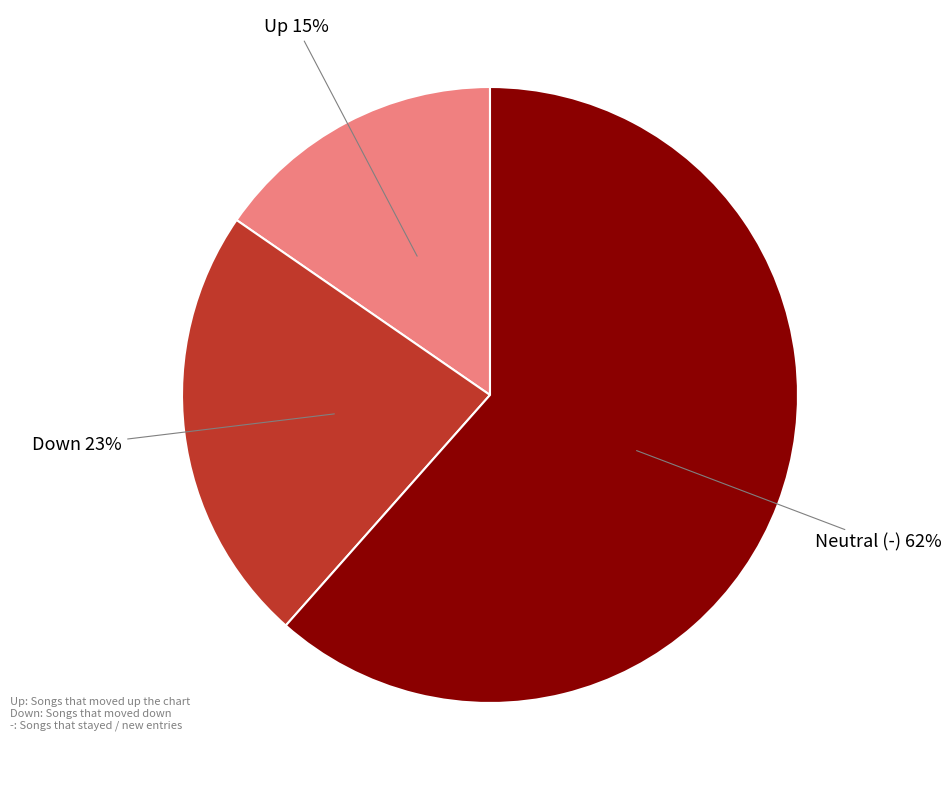

Is it true that Down is 11% of the pie?

False